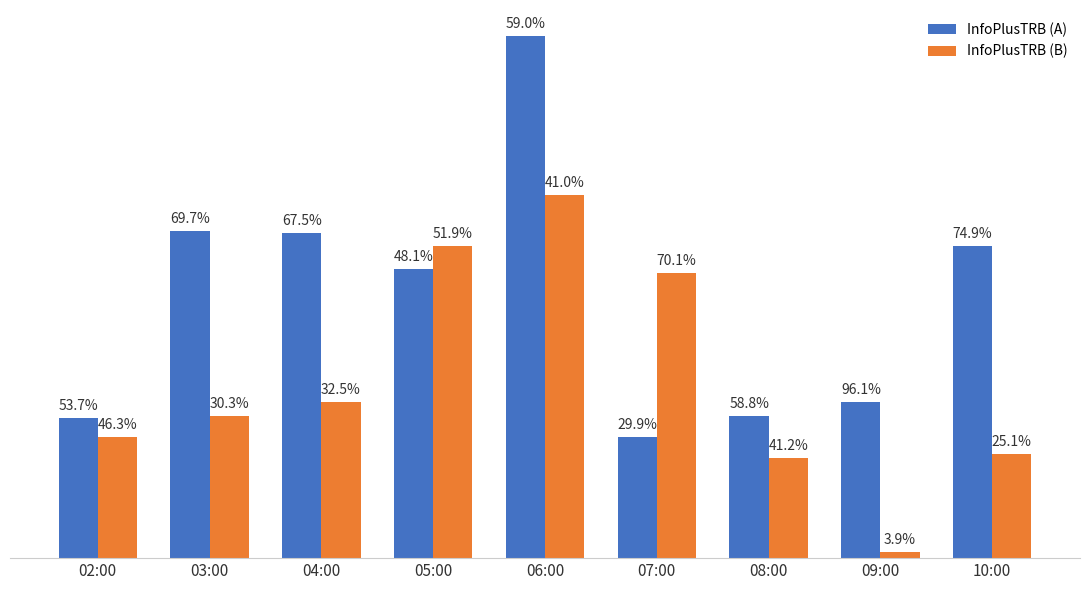

Reading left to right, extract all data points from this chart.

InfoPlusTRB (A): 424	988	982	873	1575	366	430	472	942
InfoPlusTRB (B): 366	430	472	942	1096	859	301	19	315